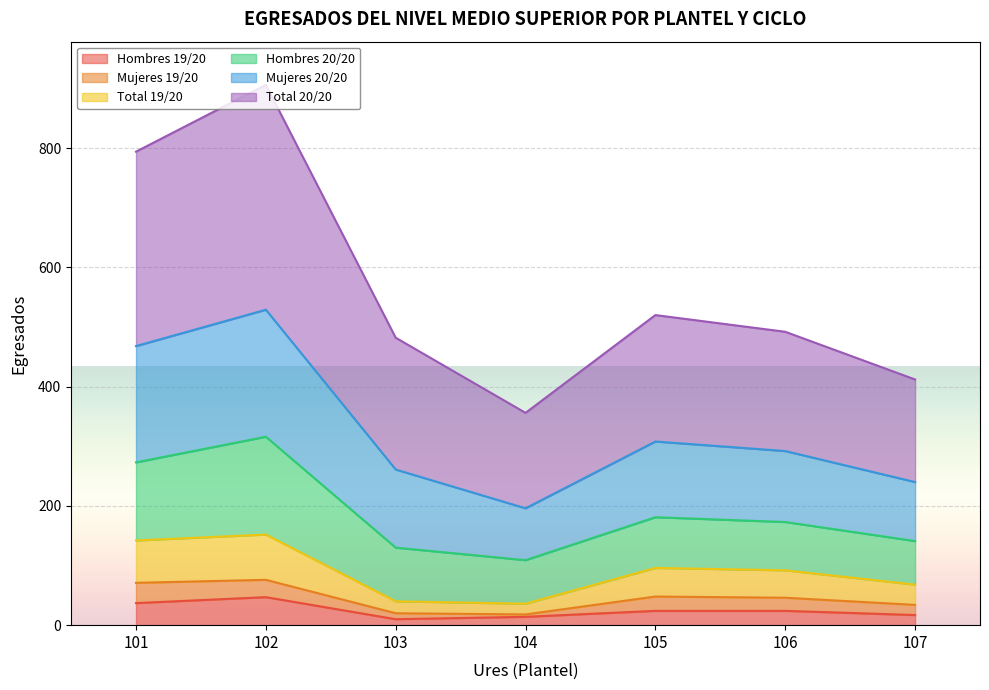

Where is Mujeres 20/20 nearest to the value 362?

105